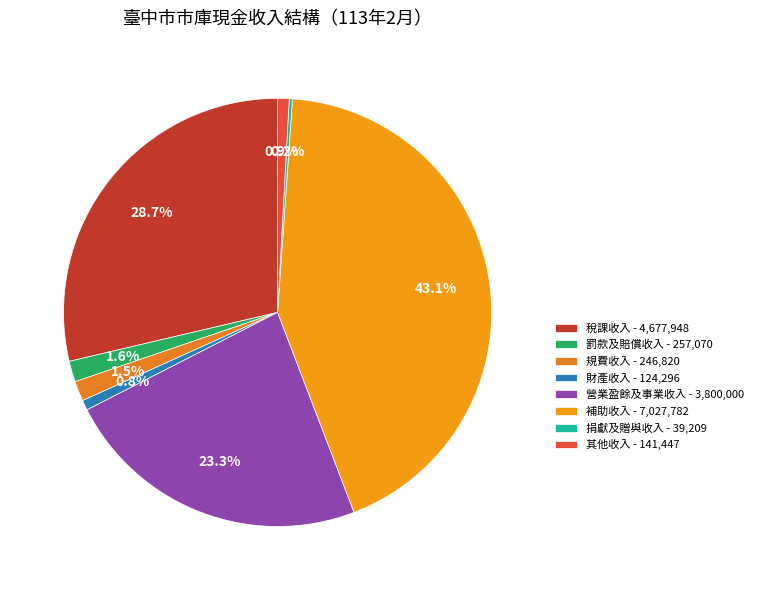

How many slices are in this pie chart?

8